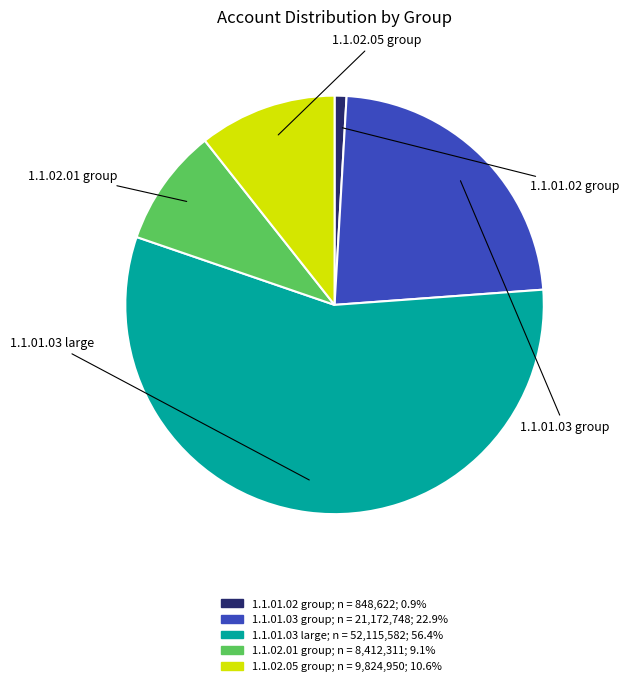

Does any single category account for the majority?

Yes